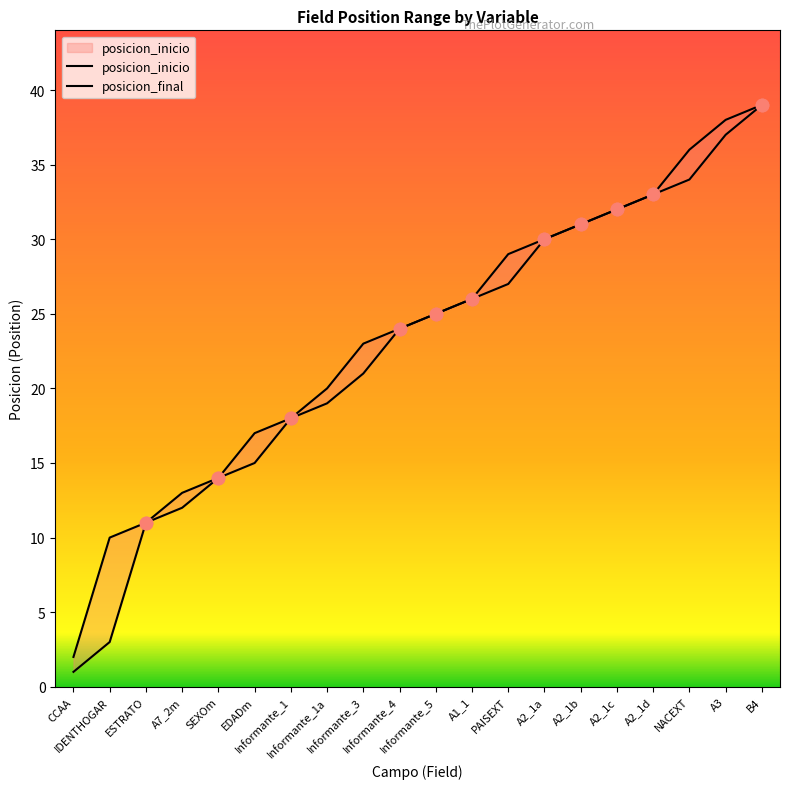

Which series contains the highest Y value?

posicion_inicio